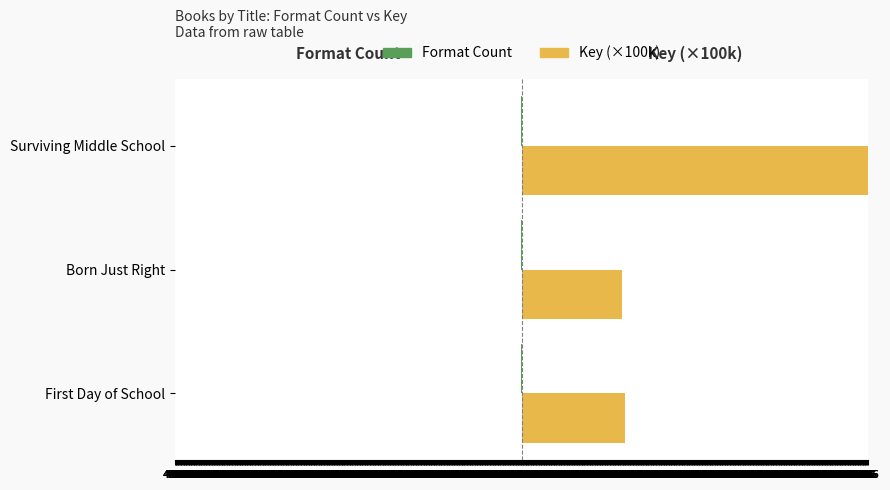

Does the chart contain stacked bars?

No